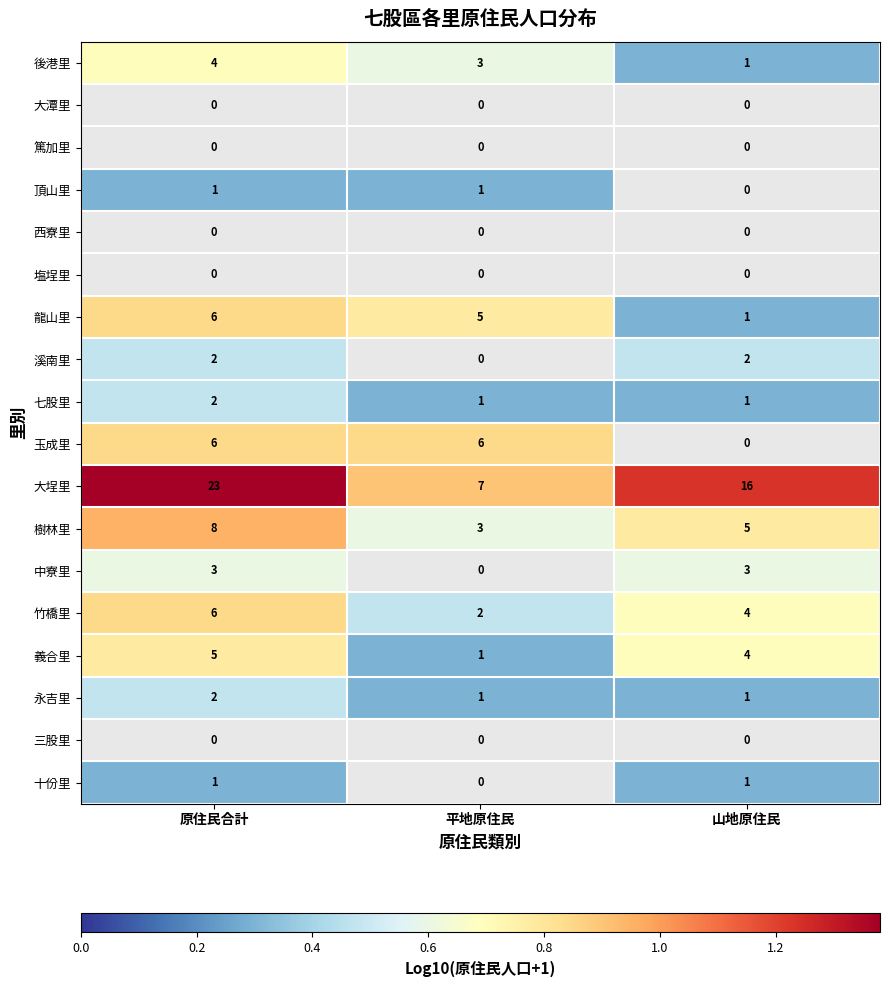

Between 平地原住民 and 原住民合計, which is larger?

原住民合計